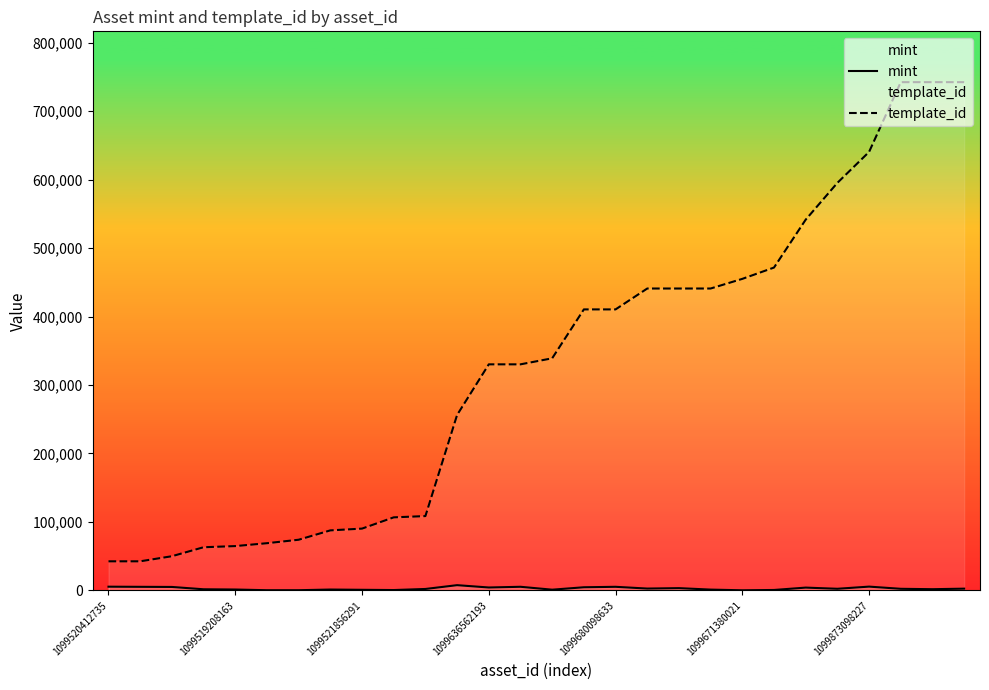

List the series in order of their overall mean, lowest first.

mint, template_id